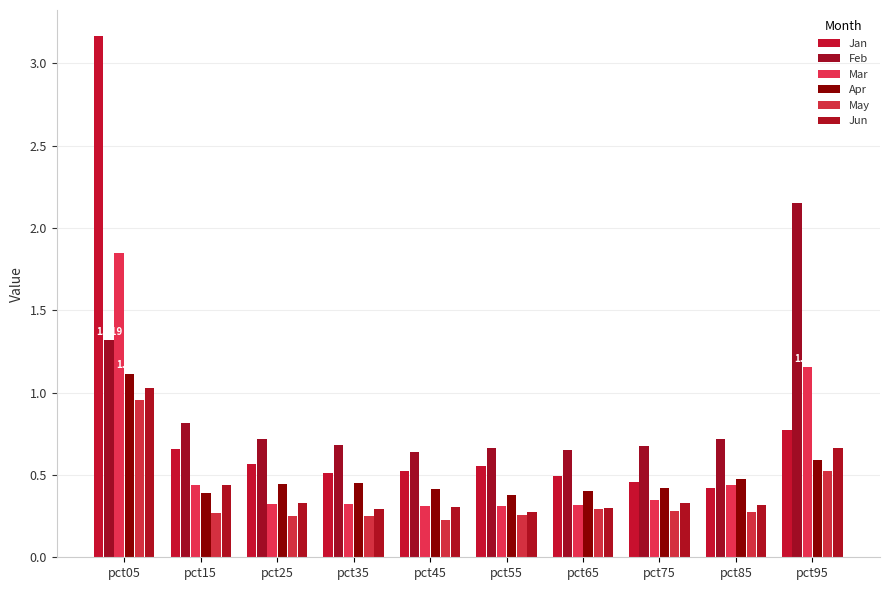

Reading right to left, transcribe all the data shown in this chart.

Jan: 0.8	0.4	0.5	0.5	0.6	0.5	0.5	0.6	0.7	3.2
Feb: 2.2	0.7	0.7	0.7	0.7	0.6	0.7	0.7	0.8	1.3
Mar: 1.2	0.4	0.3	0.3	0.3	0.3	0.3	0.3	0.4	1.8
Apr: 0.6	0.5	0.4	0.4	0.4	0.4	0.4	0.4	0.4	1.1
May: 0.5	0.3	0.3	0.3	0.3	0.2	0.2	0.3	0.3	1.0
Jun: 0.7	0.3	0.3	0.3	0.3	0.3	0.3	0.3	0.4	1.0